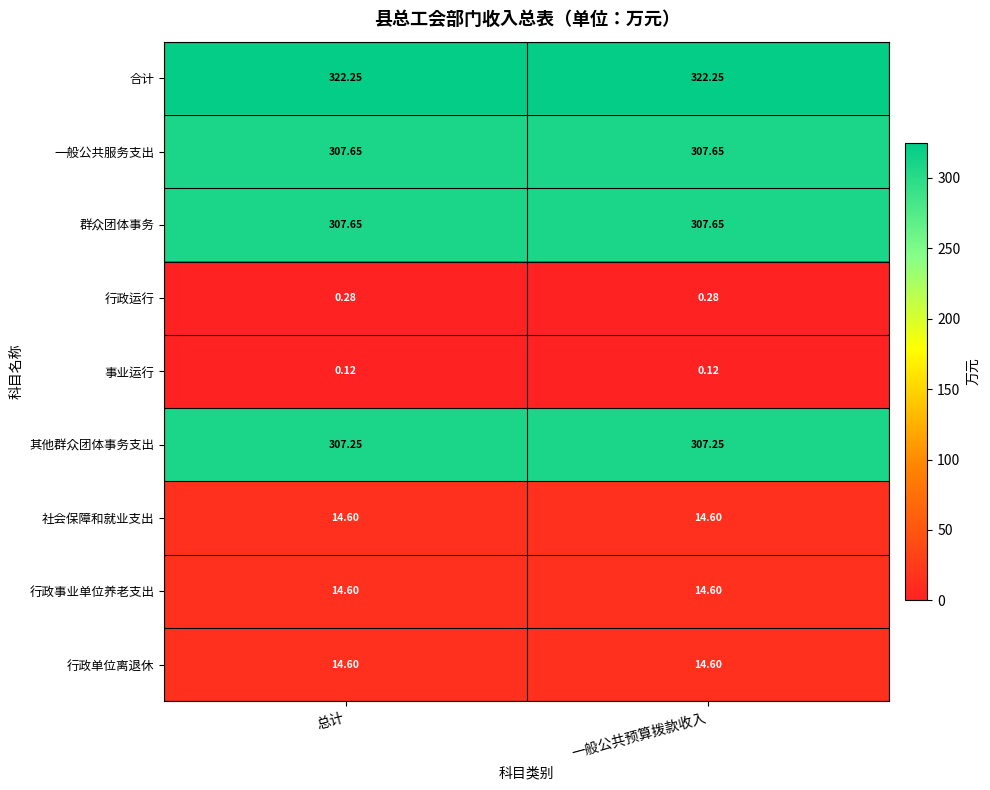

What is the total value across all series at 总计?

1289.0